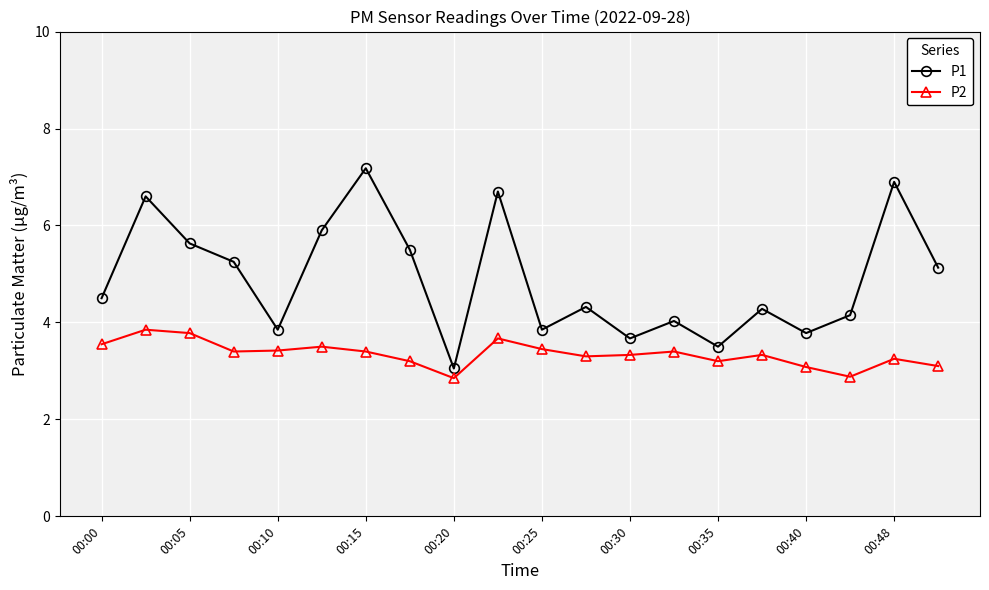

Which series has the widest spread of values?

P1